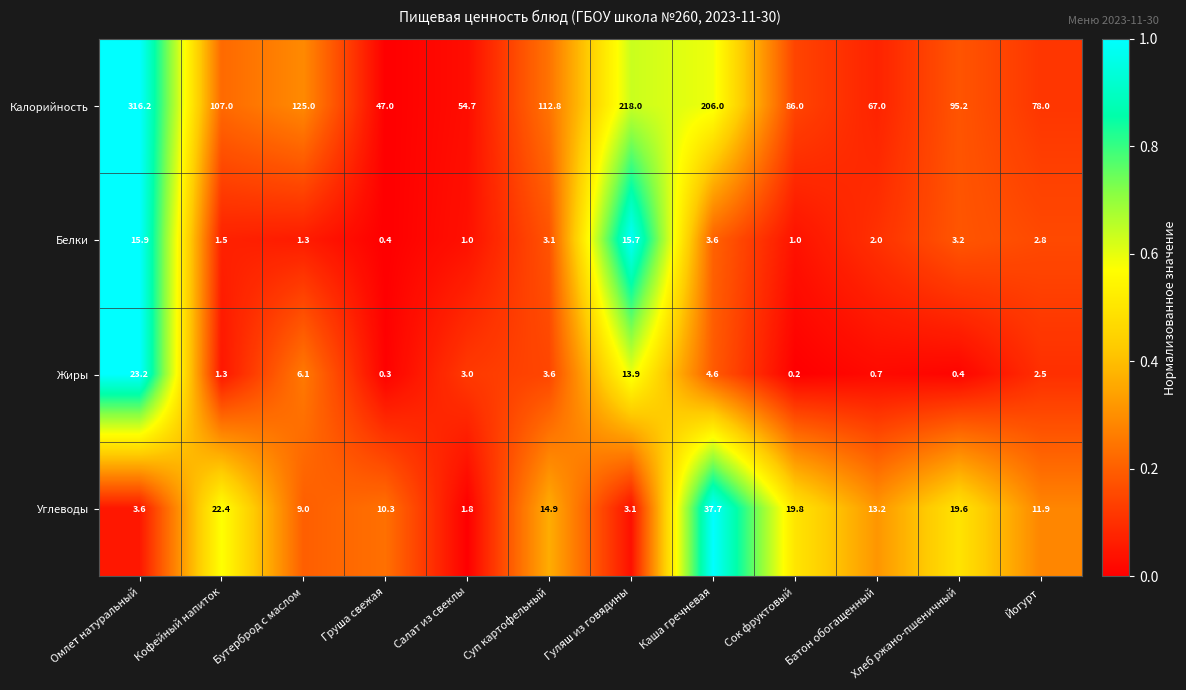

What is the difference between the highest and lowest values at Йогурт?

75.5